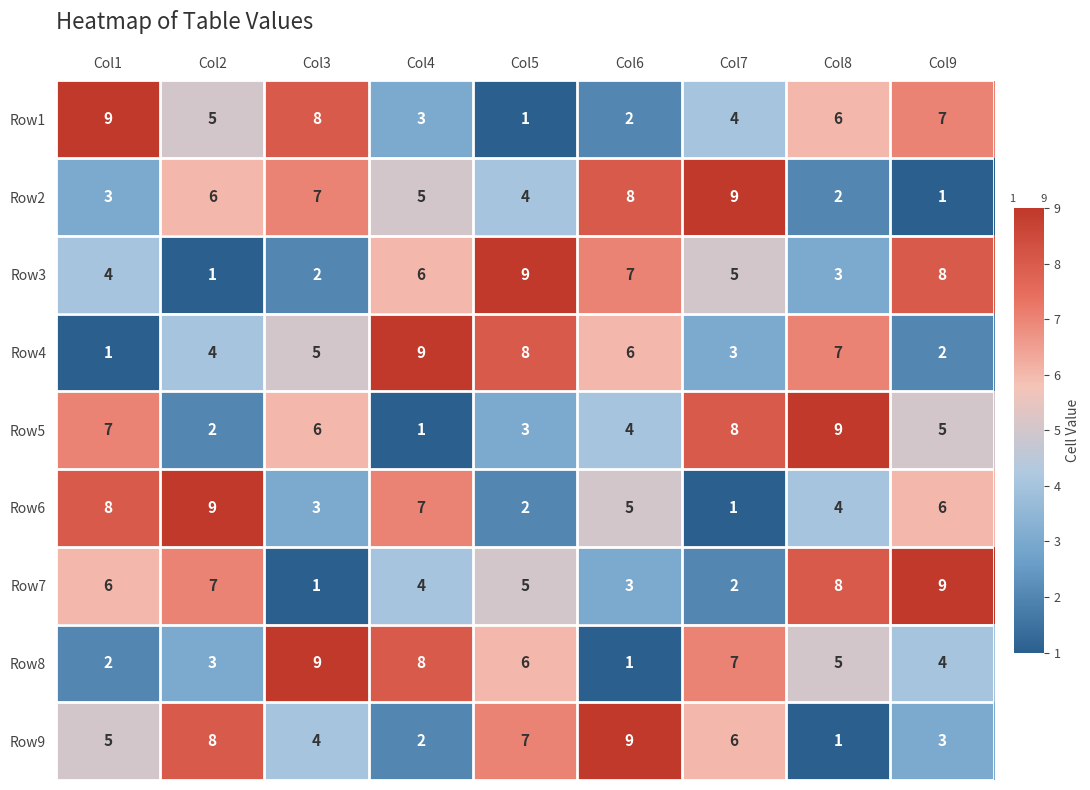

How many data points in Row8 are less than 5?

4